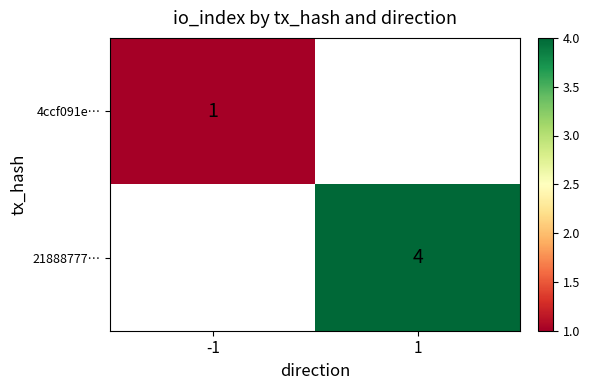

Is the value of 21888777… at 1 greater than the value of 4ccf091e… at -1?

Yes